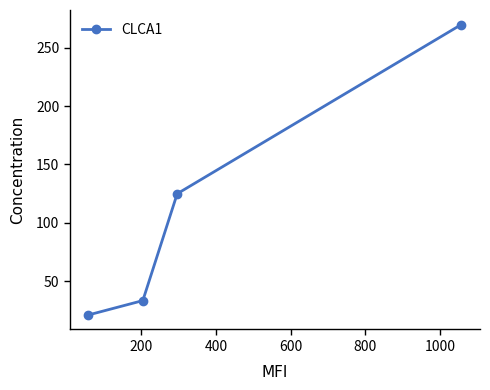

True or false: the data has more than 0 interior local peaks.

False